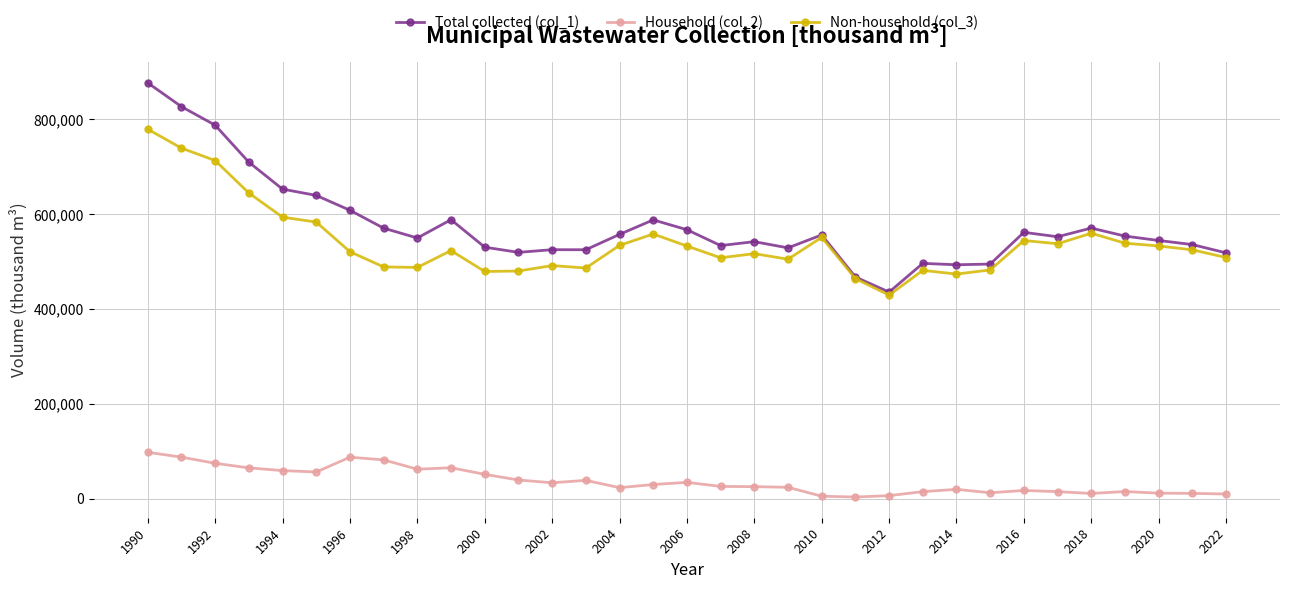

What is the maximum value shown in the chart?

877187.3